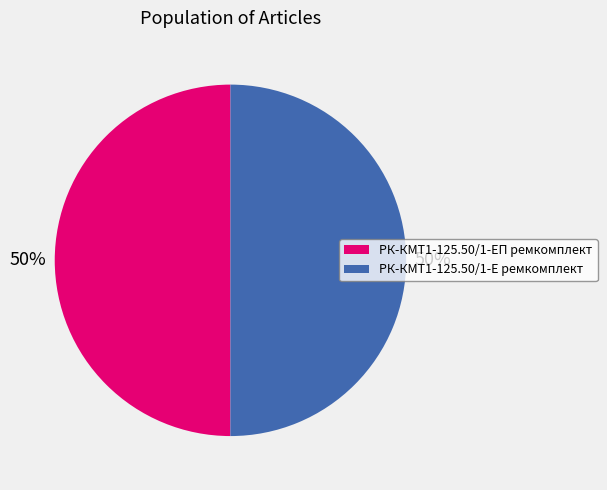

Do РК-КМТ1-125.50/1-ЕП ремкомплект and РК-КМТ1-125.50/1-Е ремкомплект together represent more than half of the pie?

Yes